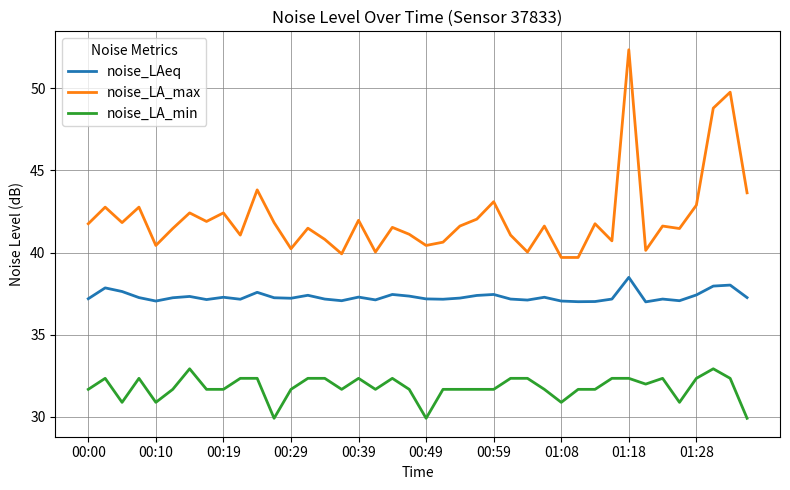

True or false: noise_LAeq has more than 0 interior local peaks.

True